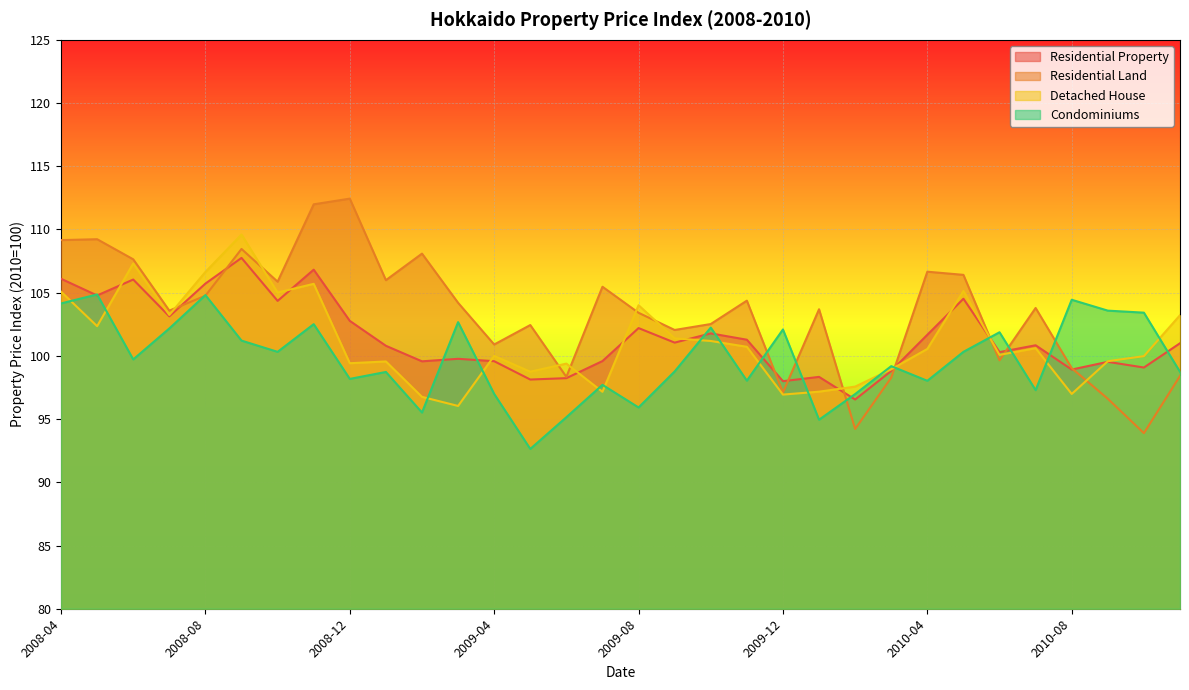

What is the greatest value displayed?

112.4